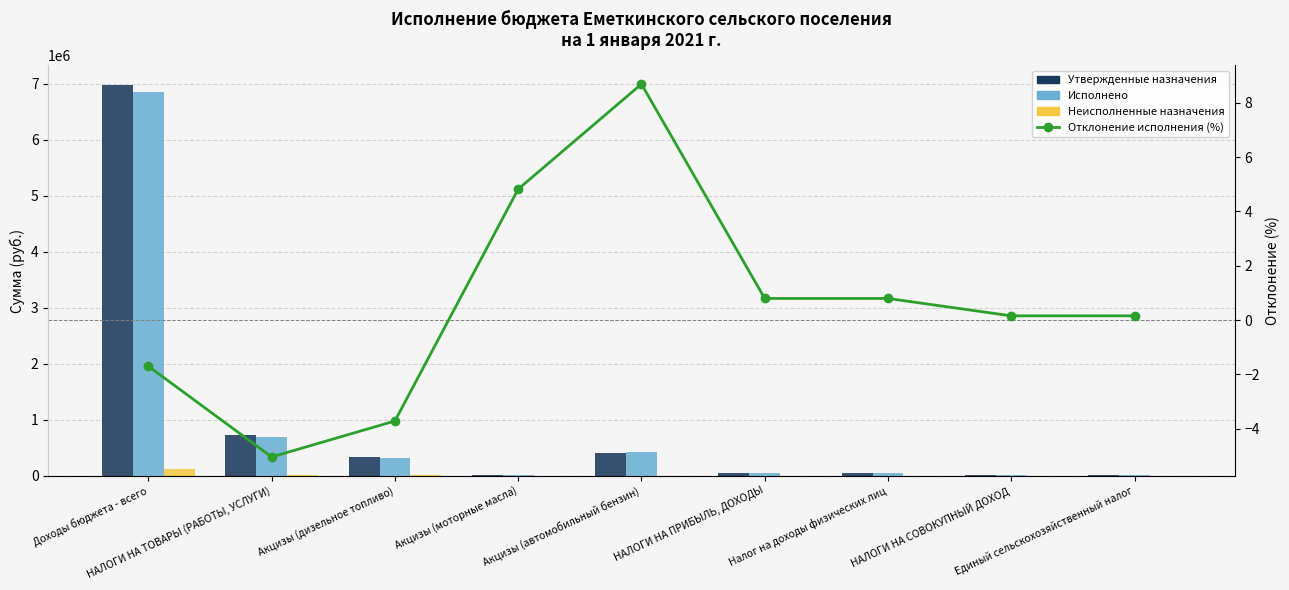

What are all the series names shown in the legend?

Утвержденные назначения, Исполнено, Неисполненные назначения, Отклонение исполнения (%)